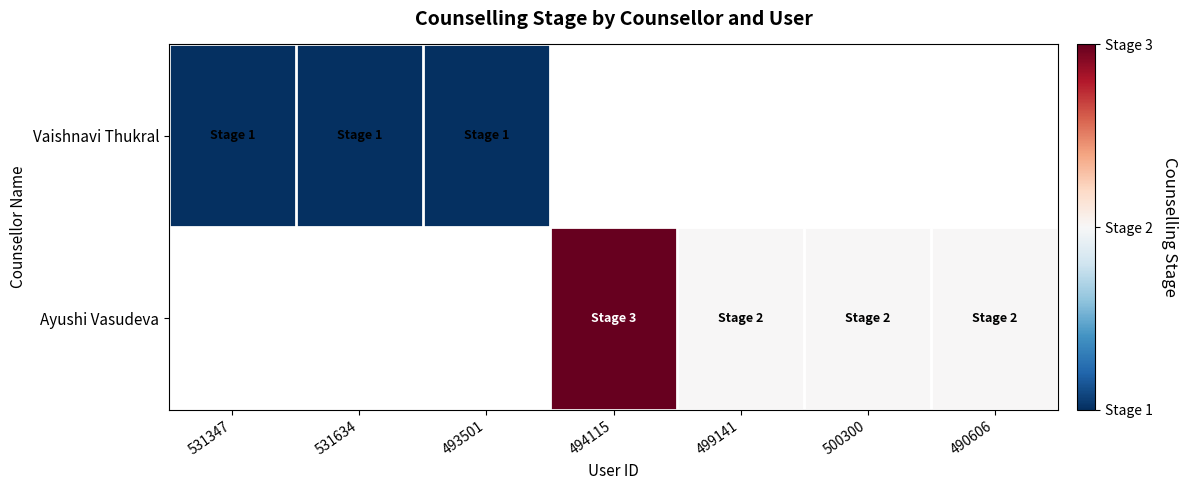

Count the number of data series in this chart.

2